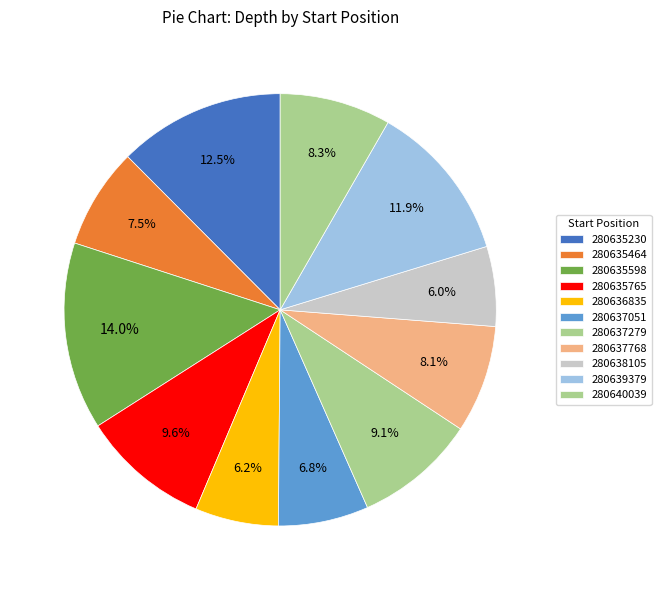

True or false: 280635765 accounts for 10% of the total.

True